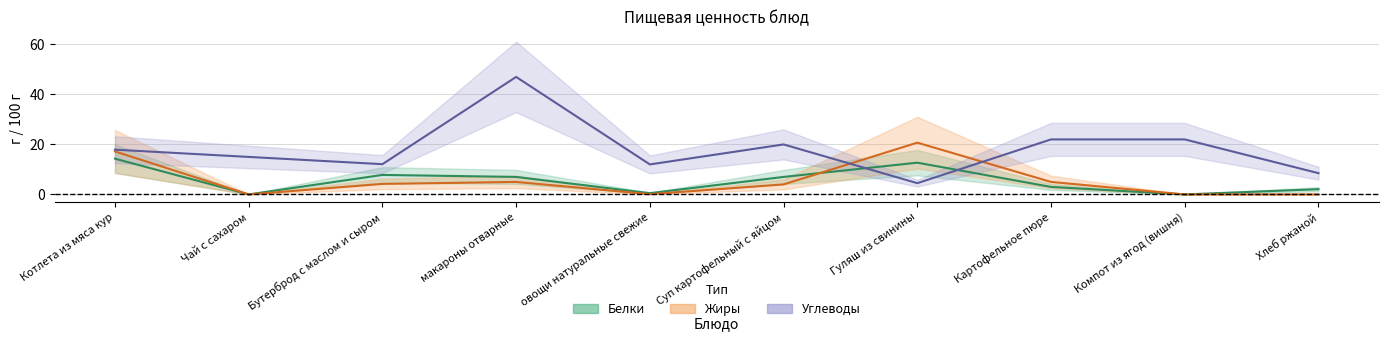

What is the difference between the highest and lowest values at Гуляш из свинины?

16.2